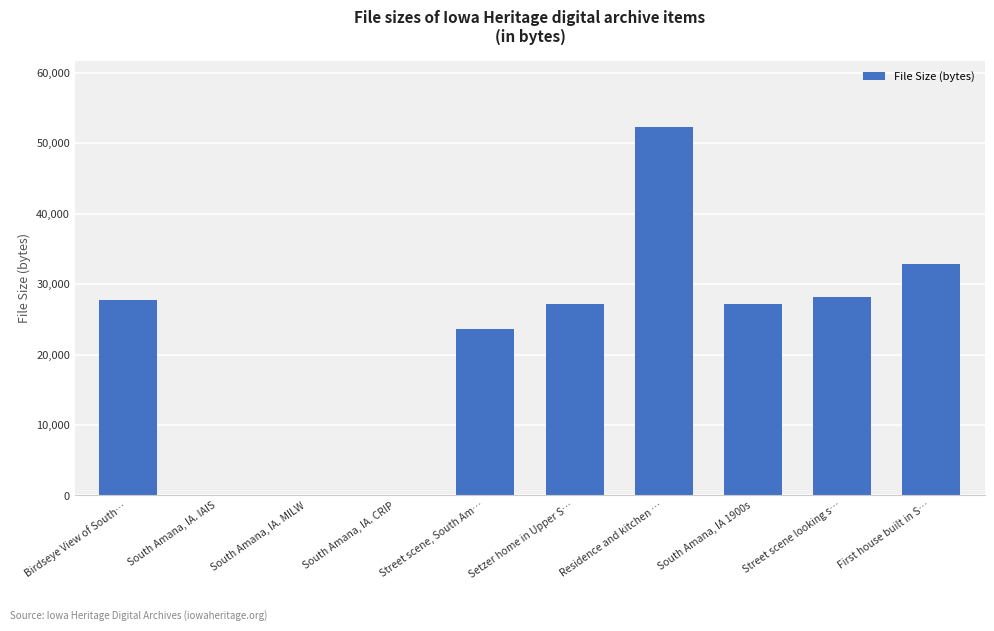

What is the maximum value shown in the chart?

52276